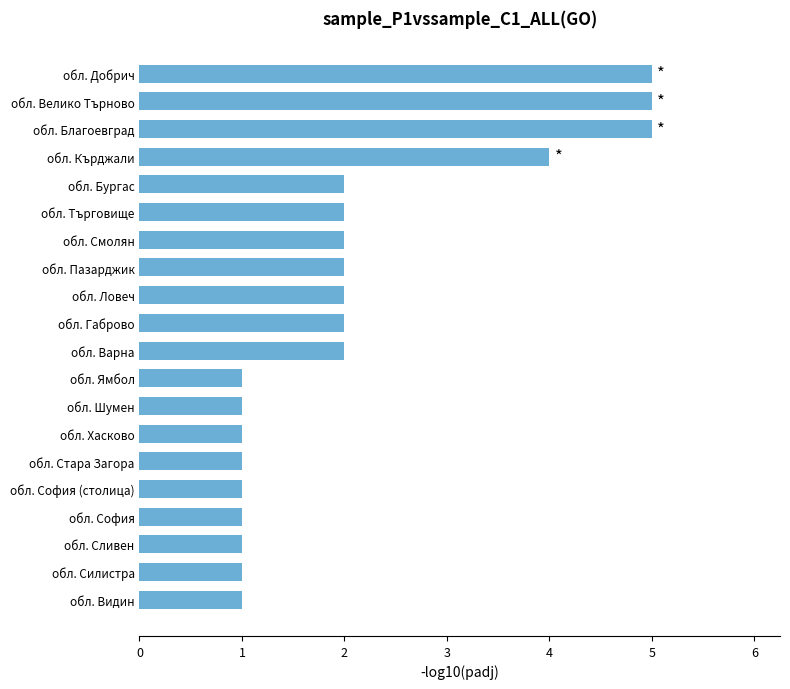

How many data points does each series have?

20